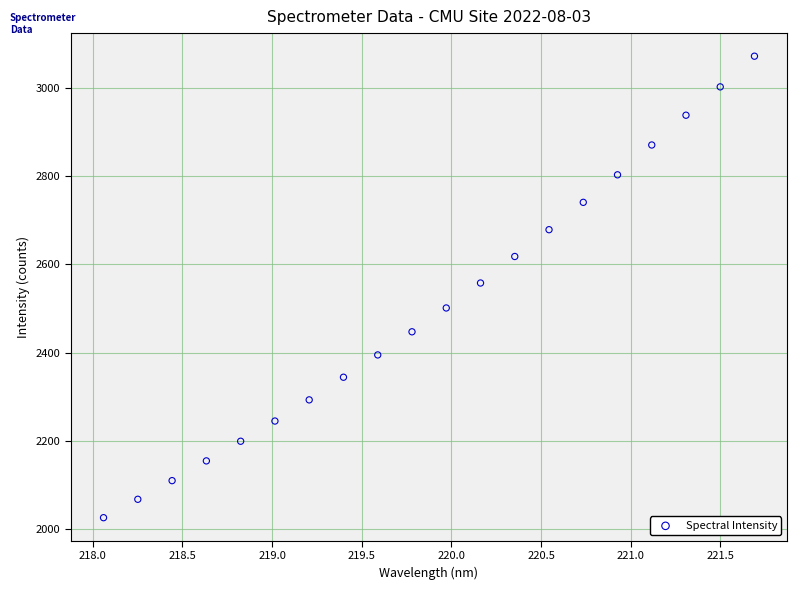

What is the range of X values (max minus min)?

3.6